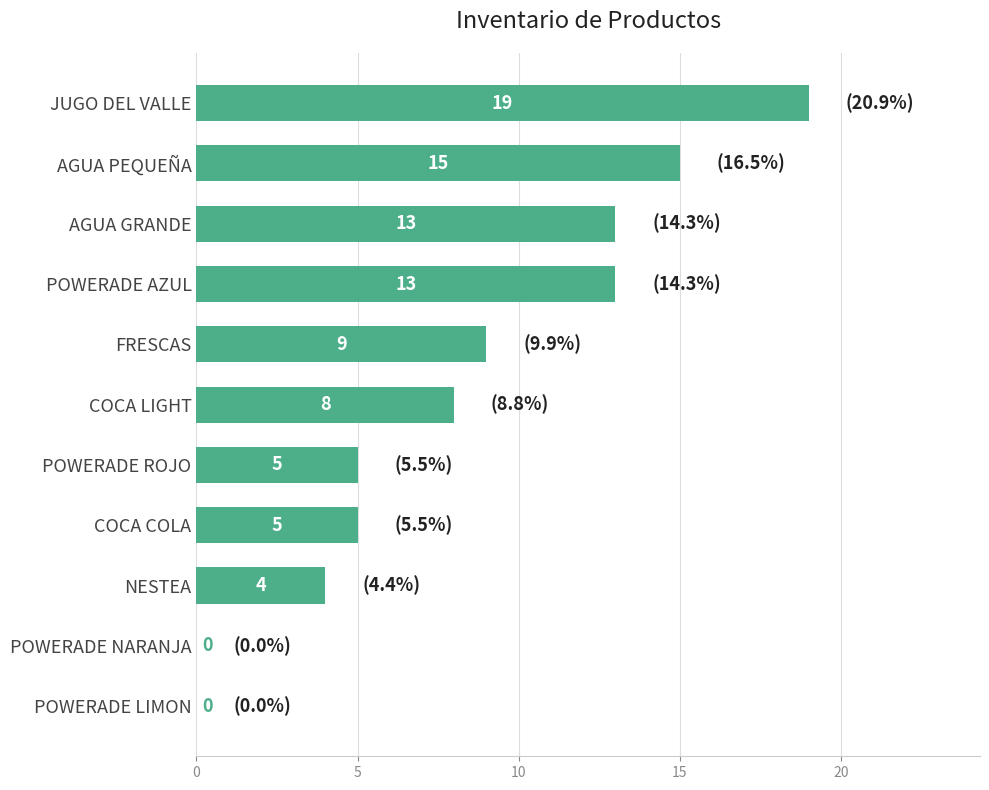

The value at NESTEA is 4. True or false?

True